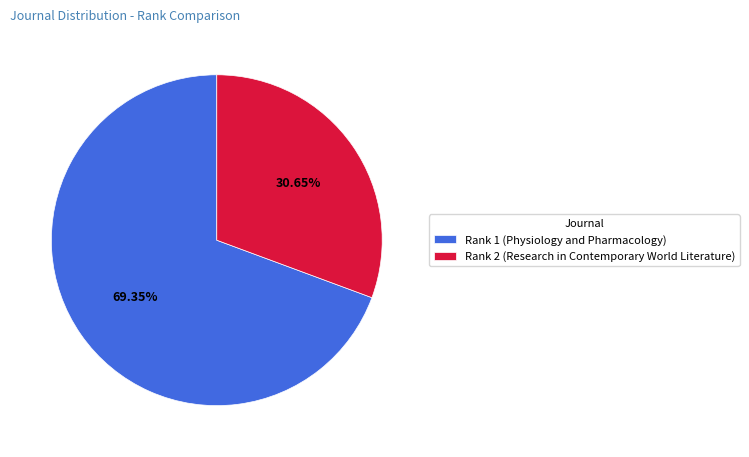

Do Rank 2 (Research in Contemporary World Literature) and Rank 1 (Physiology and Pharmacology) together represent more than half of the pie?

Yes